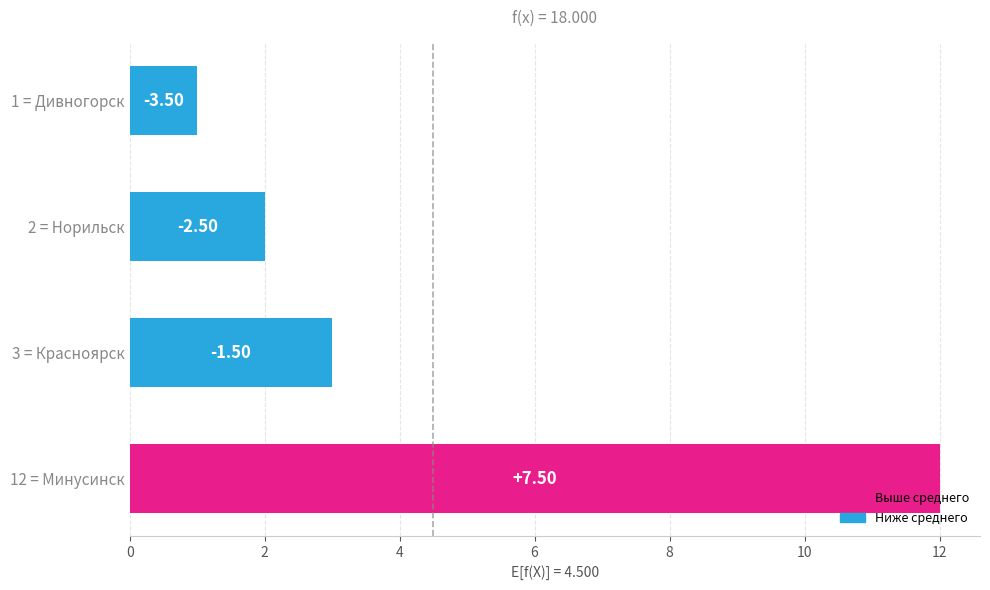

How many bars are there in total?

4